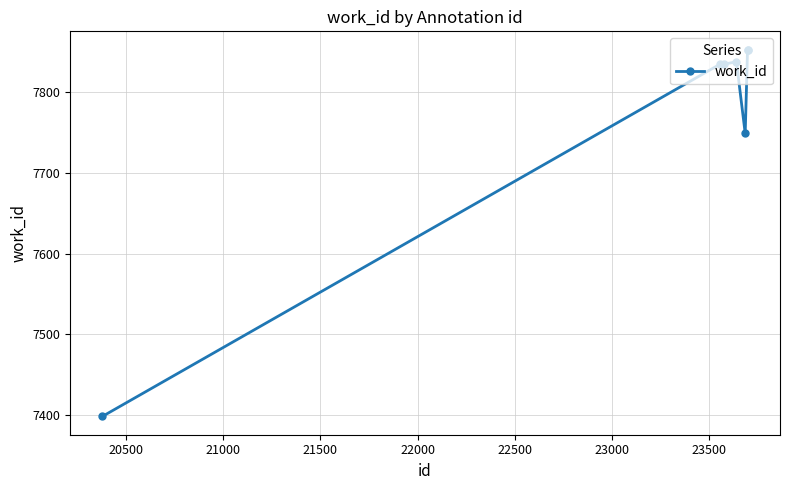

What is the value of the 5th point from the left?

7749